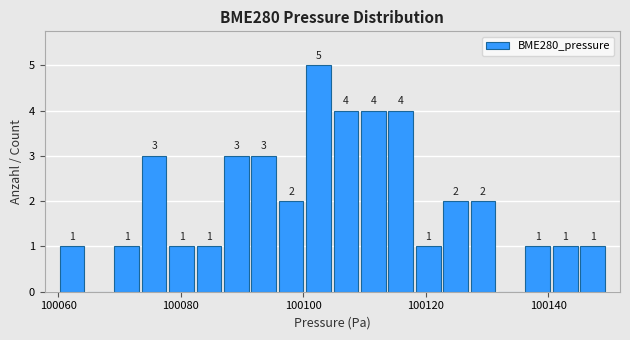

Around what value on the x-axis is the tallest bar? Give the approximate position of its centre, as read against the axis.

100102